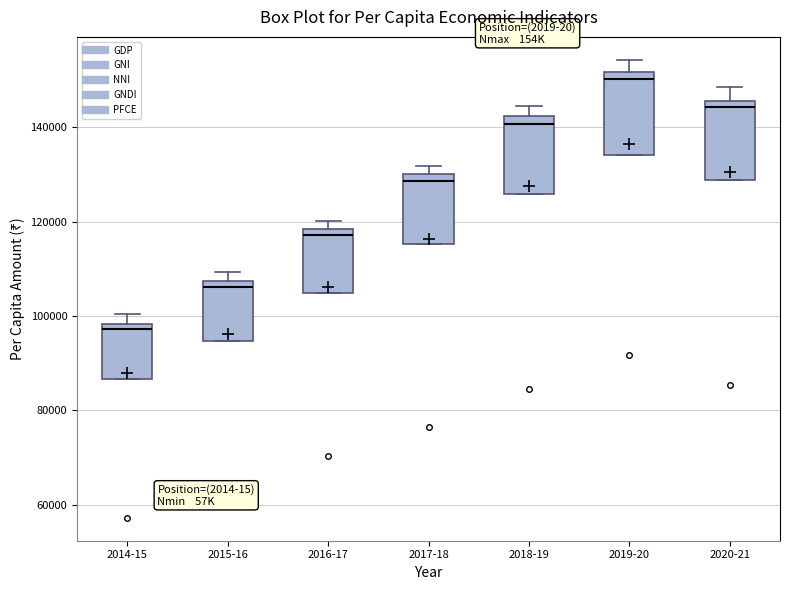

Reading left to right, transcribe this box plot: for each box, give where its median line is, the range the box spans, and where its two whiskers end, as read against the y-axis. The values are not printed on the chart, so give them approximately, as read against the axis.

2014-15: median 98000 (just below the box's upper edge), box 86000 to 98000, whiskers 86000 to 100000
2015-16: median 106000, box 94000 to 108000, whiskers 94000 to 110000
2016-17: median 118000 (just below the box's upper edge), box 104000 to 118000, whiskers 104000 to 120000
2017-18: median 128000, box 116000 to 130000, whiskers 116000 to 132000
2018-19: median 140000, box 126000 to 142000, whiskers 126000 to 144000
2019-20: median 150000, box 134000 to 152000, whiskers 134000 to 154000
2020-21: median 144000, box 128000 to 146000, whiskers 128000 to 148000